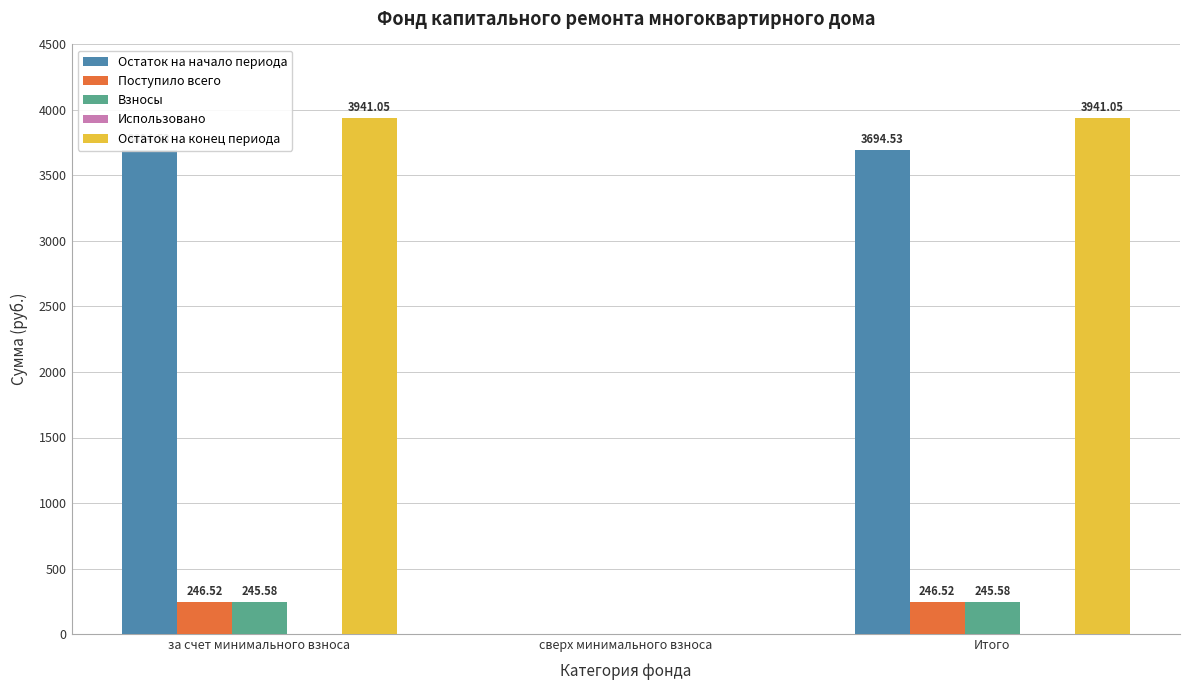

Which series has the widest spread of values?

Остаток на конец периода